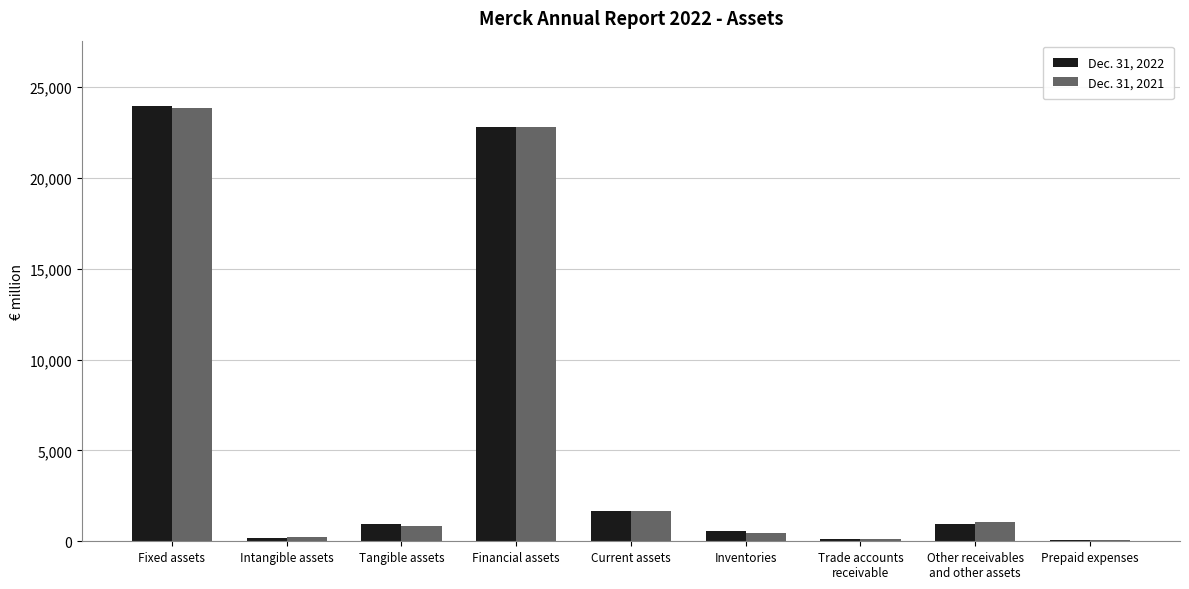

Are the bars horizontal?

No